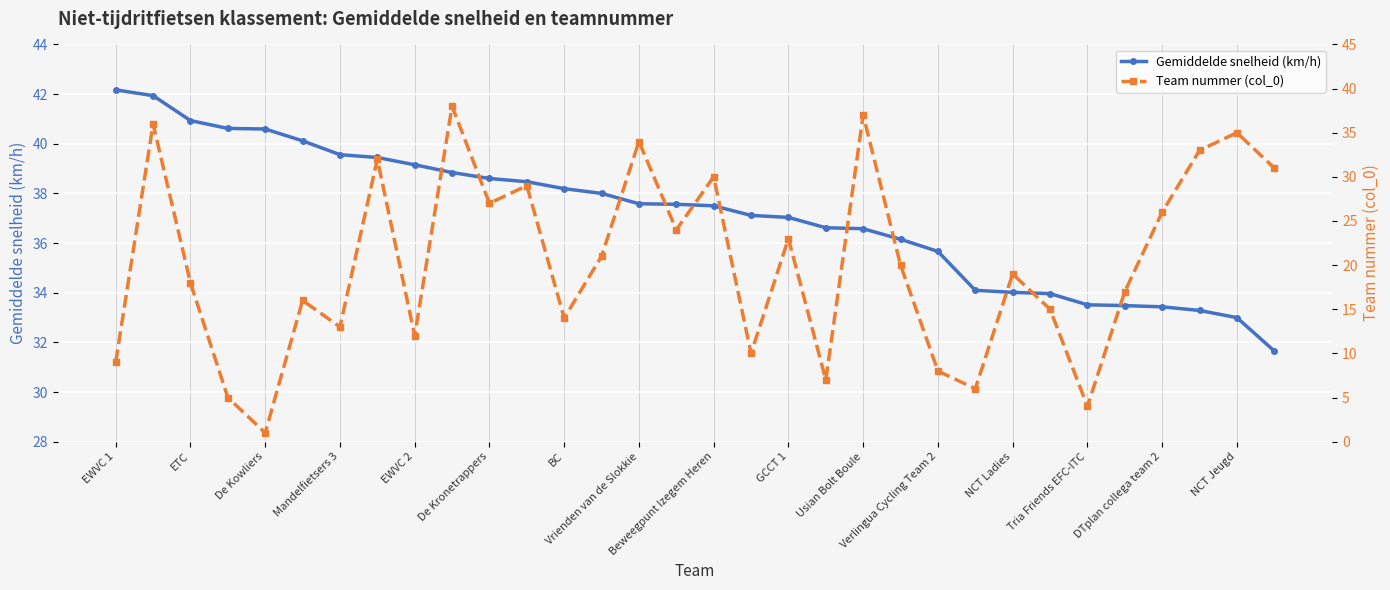

Does the chart display data point markers on the line(s)?

Yes